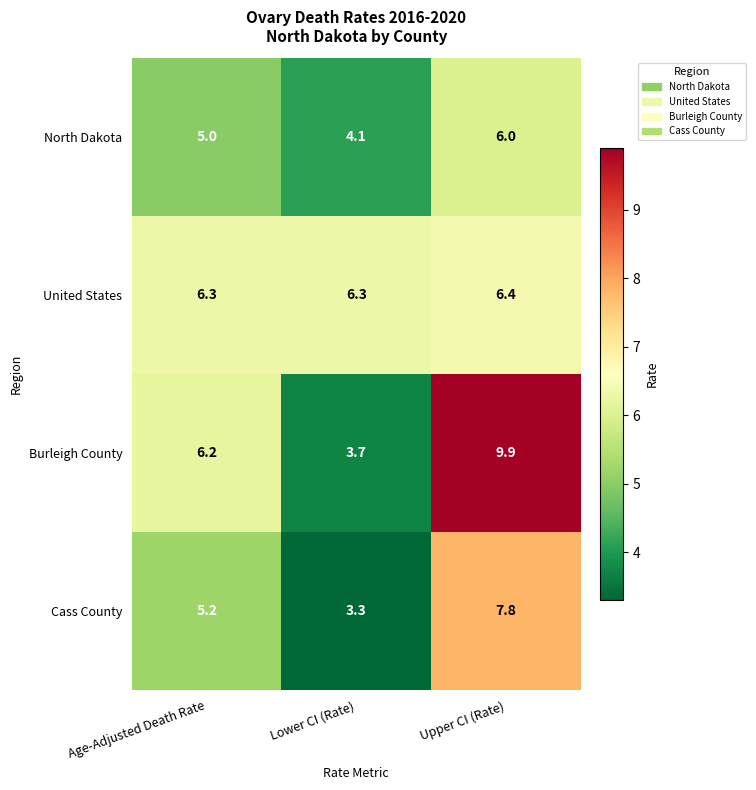

Which series has the largest total across all categories?

Burleigh County